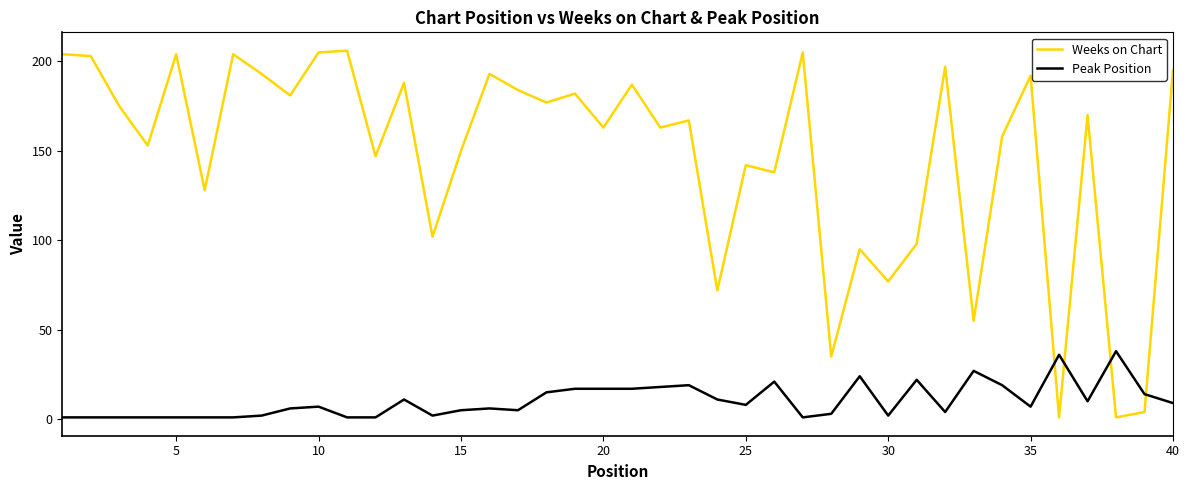

Count the number of categories in the chart.

40